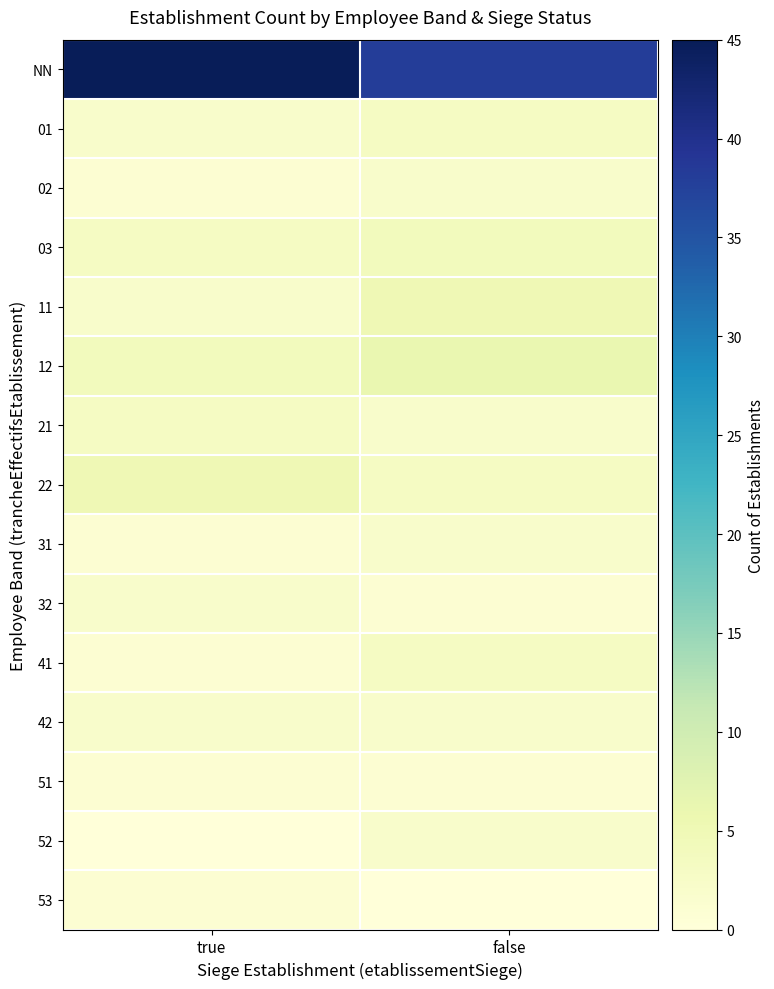

Which label corresponds to the largest value in the chart?

true